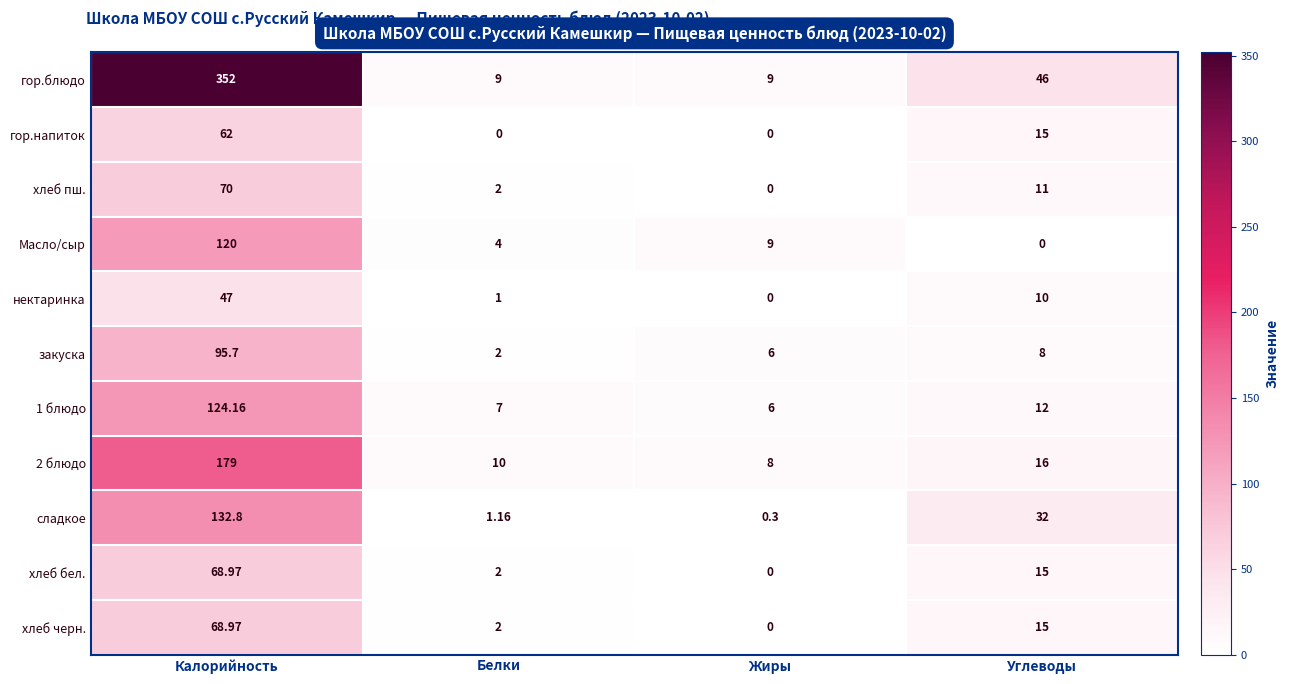

At which label does 2 блюдо first exceed 16?

Калорийность